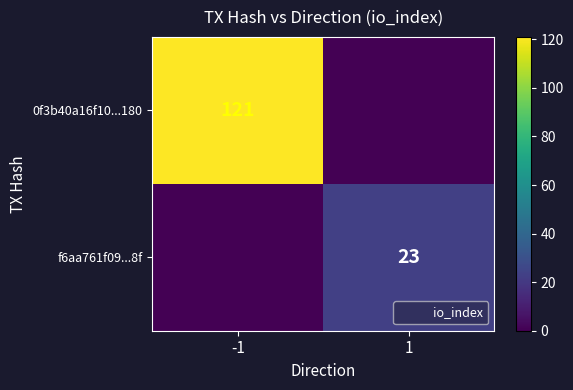

At which category is the sum across all series the highest?

-1